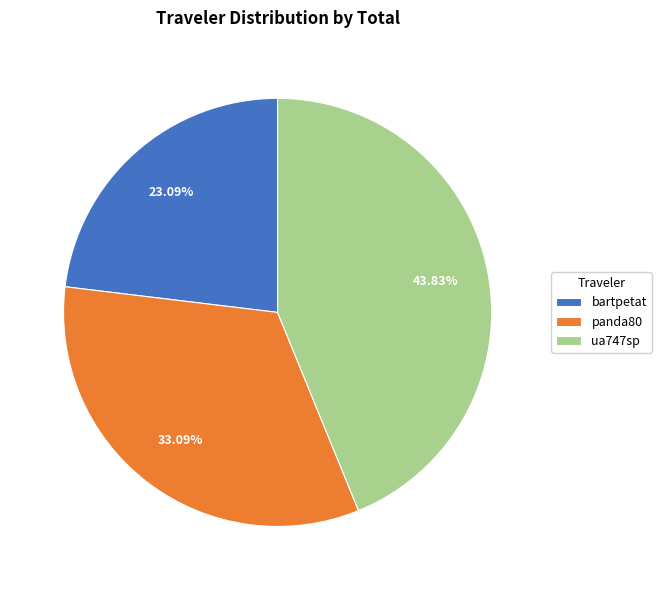

True or false: ua747sp accounts for 44% of the total.

True